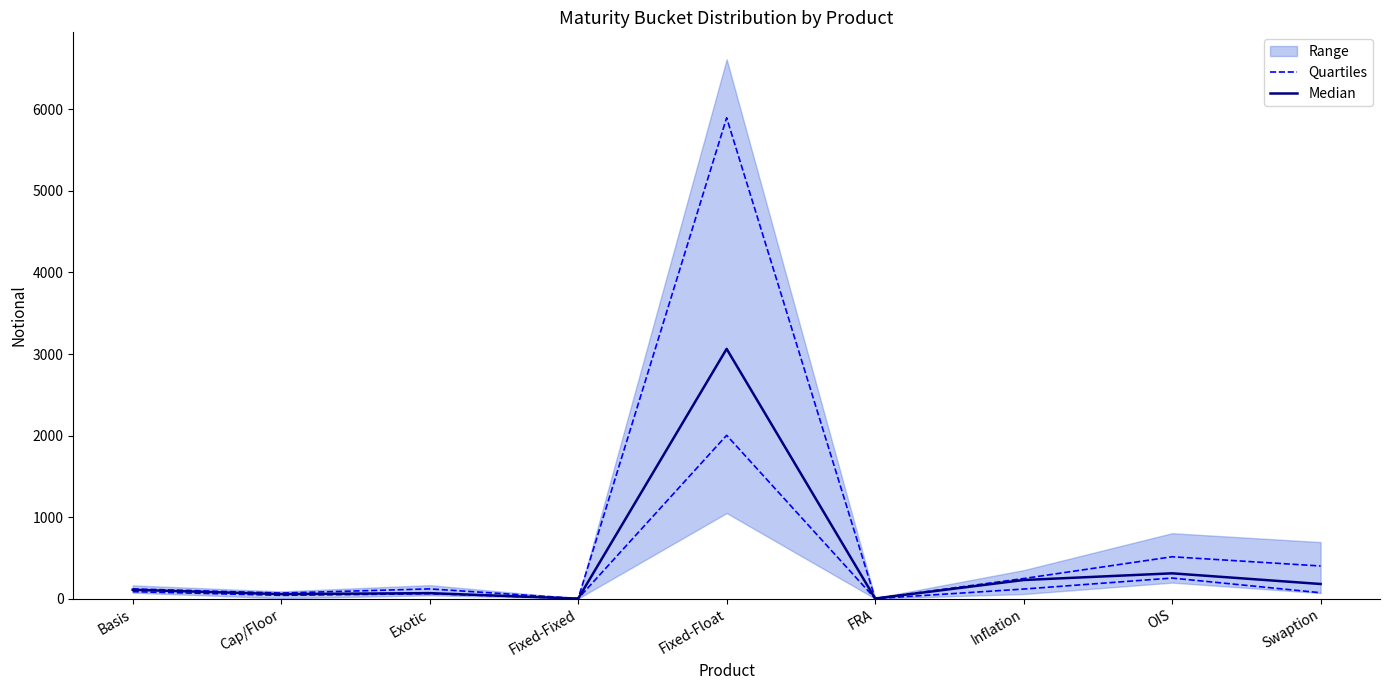

Which category has the highest value in the Quartiles series?

Fixed-Float